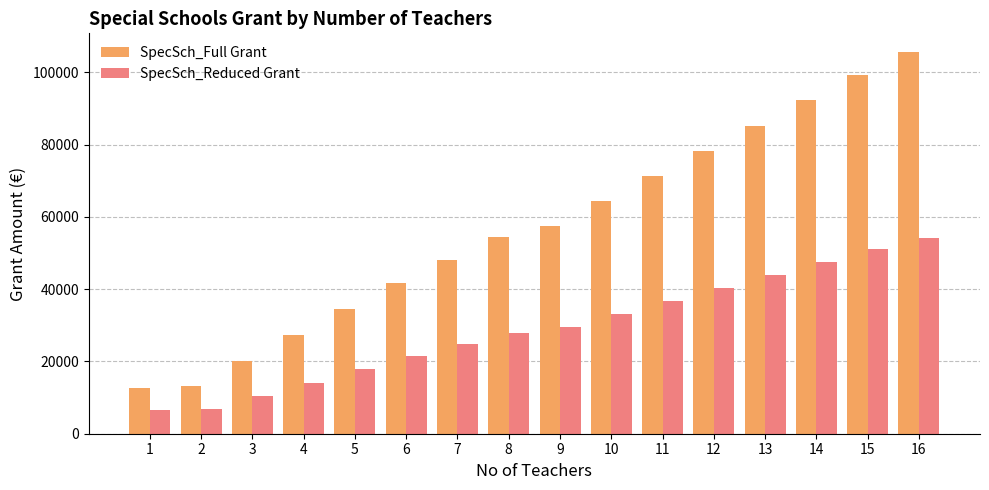

How many bars are there in each group?

2